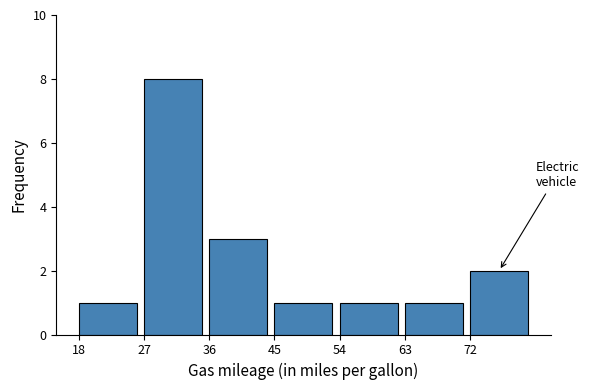

Reading left to right, transcribe all the data shown in this chart.

18=1	27=8	36=3	45=1	54=1	63=1	72=2